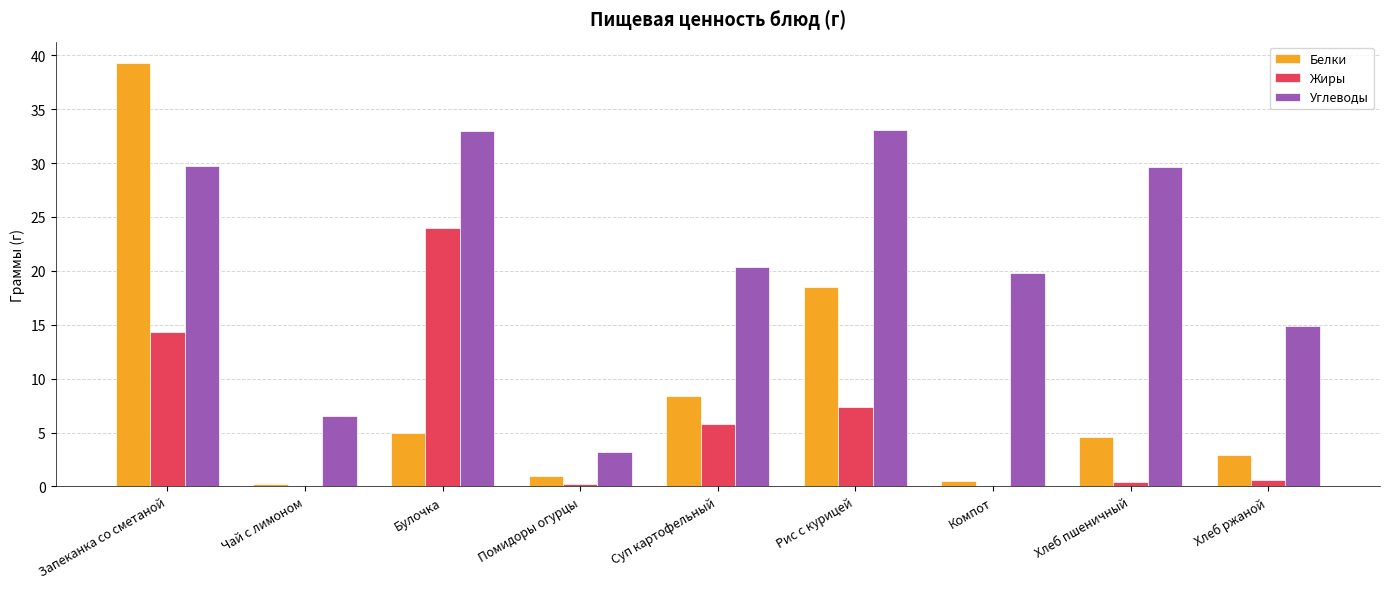

True or false: Белки has a value of 18.5 at Рис с курицей.

True